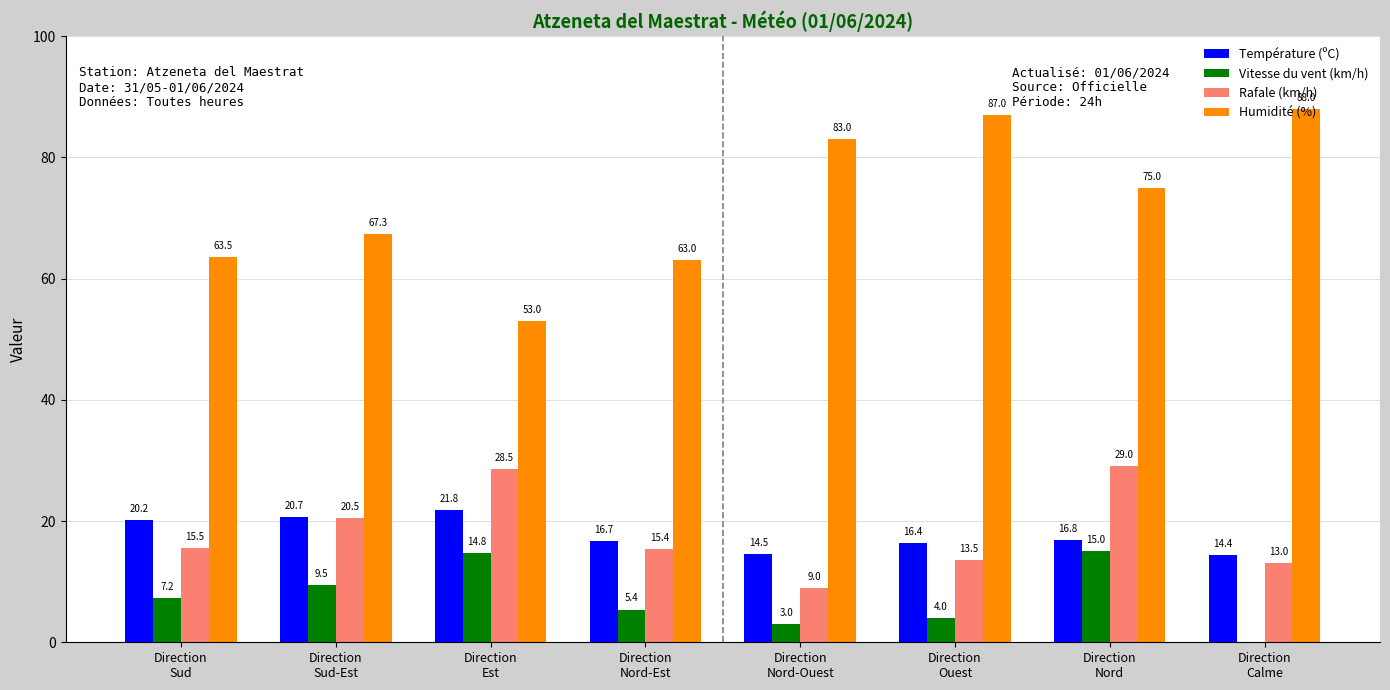

What is the sum of all Humidité (%) values?

579.8